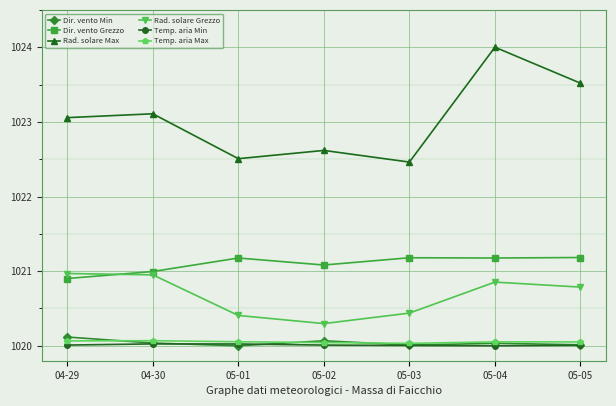

Rank the series by their maximum value, from highest to lowest.

Rad. solare Max, Dir. vento Grezzo, Rad. solare Grezzo, Dir. vento Min, Temp. aria Max, Temp. aria Min